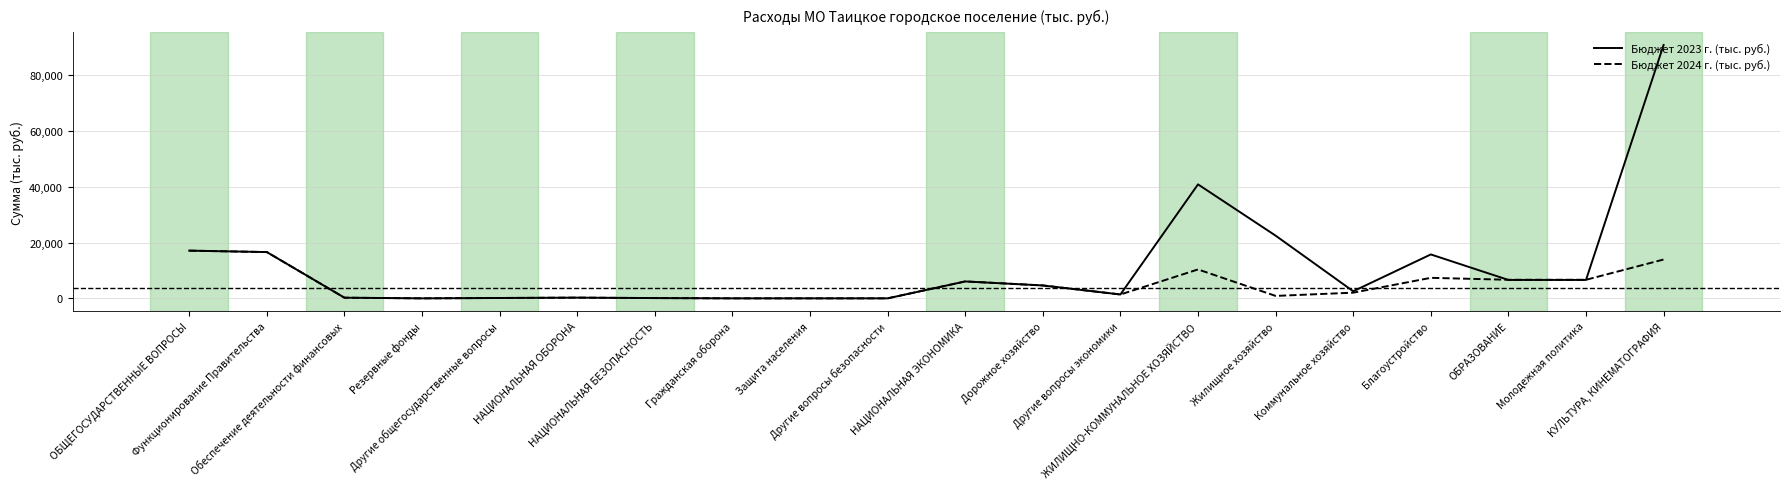

What is the difference between the highest and lowest values at НАЦИОНАЛЬНАЯ ОБОРОНА?

10.3